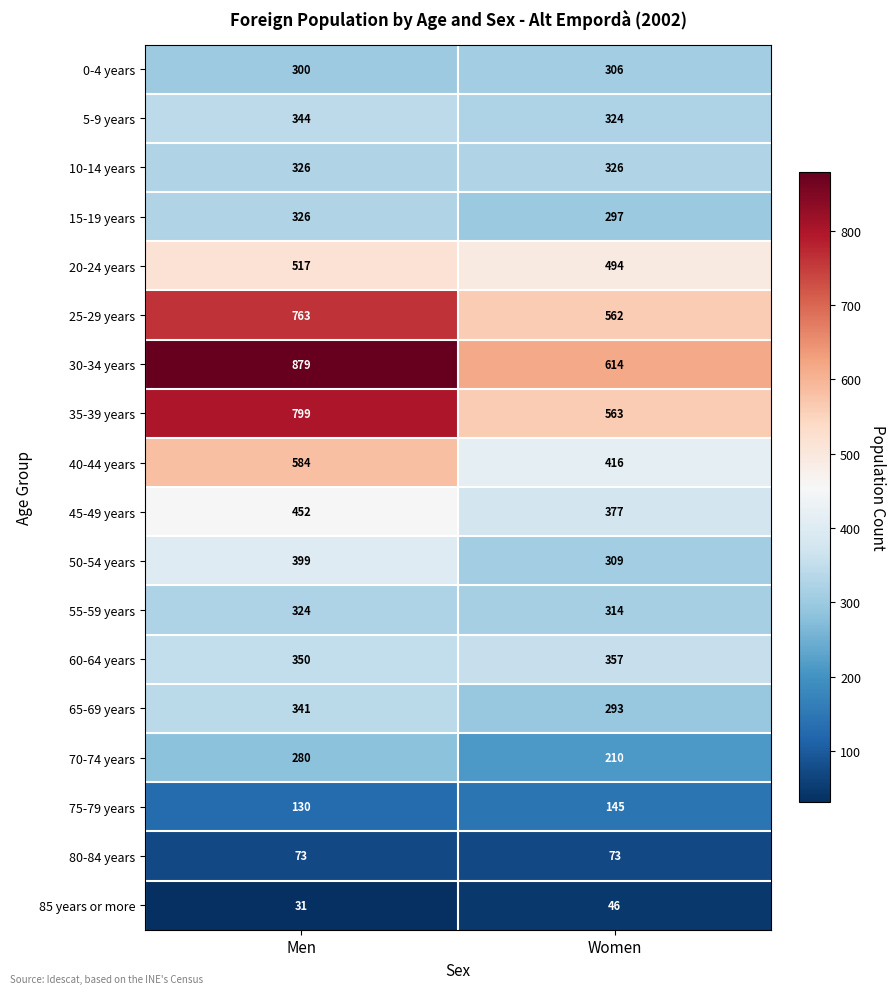

Which category has the lowest value in the 50-54 years series?

Women